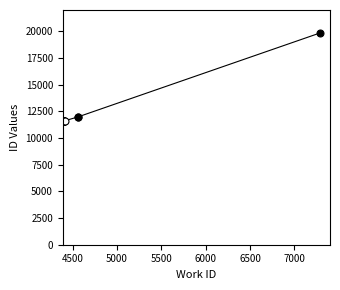

What is the average value?

11645